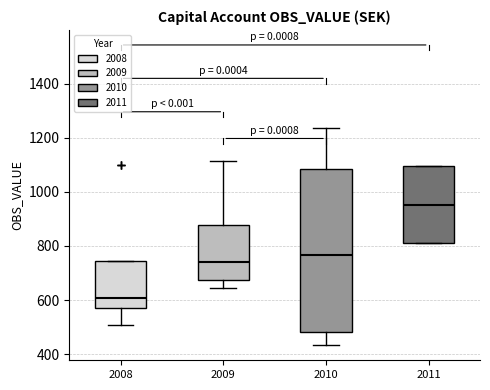

Where is the lower edge of the box at x = 2008 on the y-axis? The values are not printed on the chart, so give them approximately, as read against the axis.

580